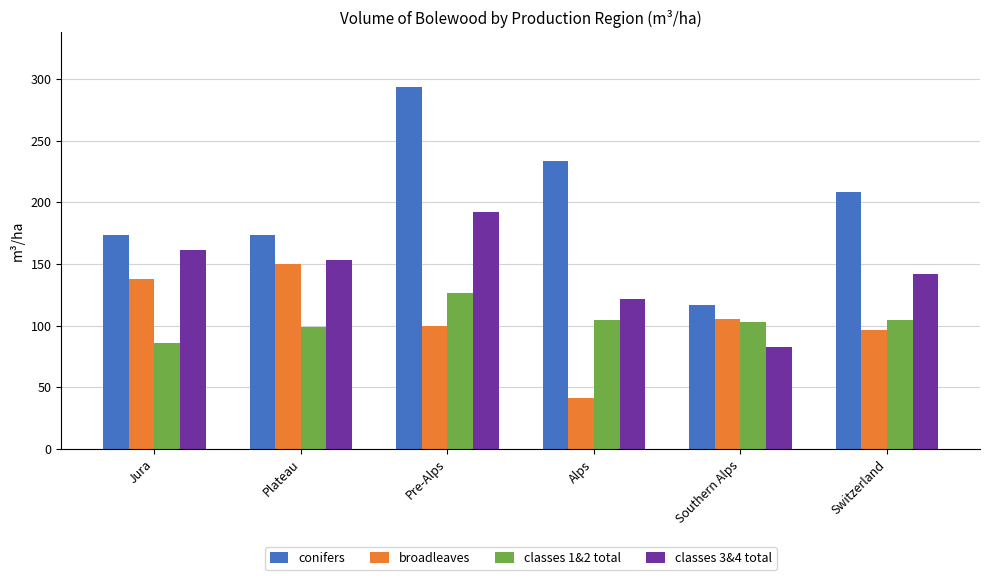

How many categories are shown in the chart?

6